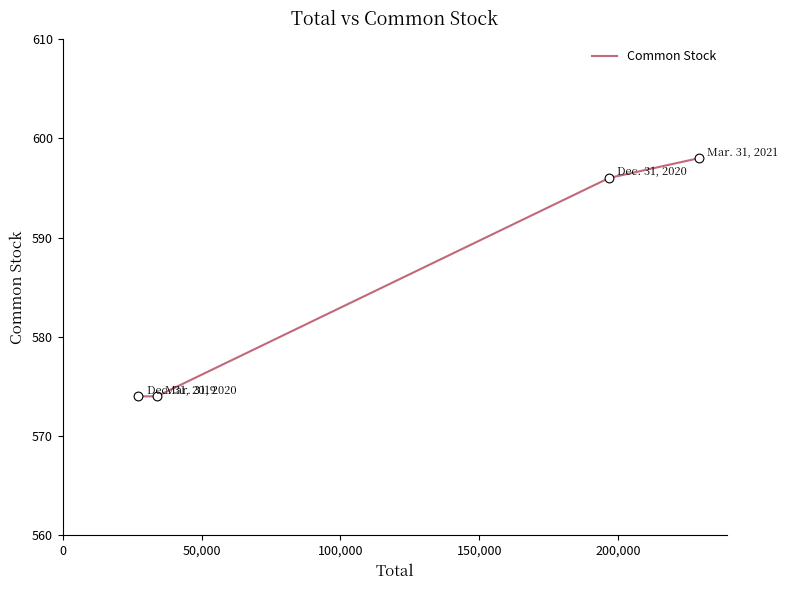

What is the difference between the maximum and minimum values?

24